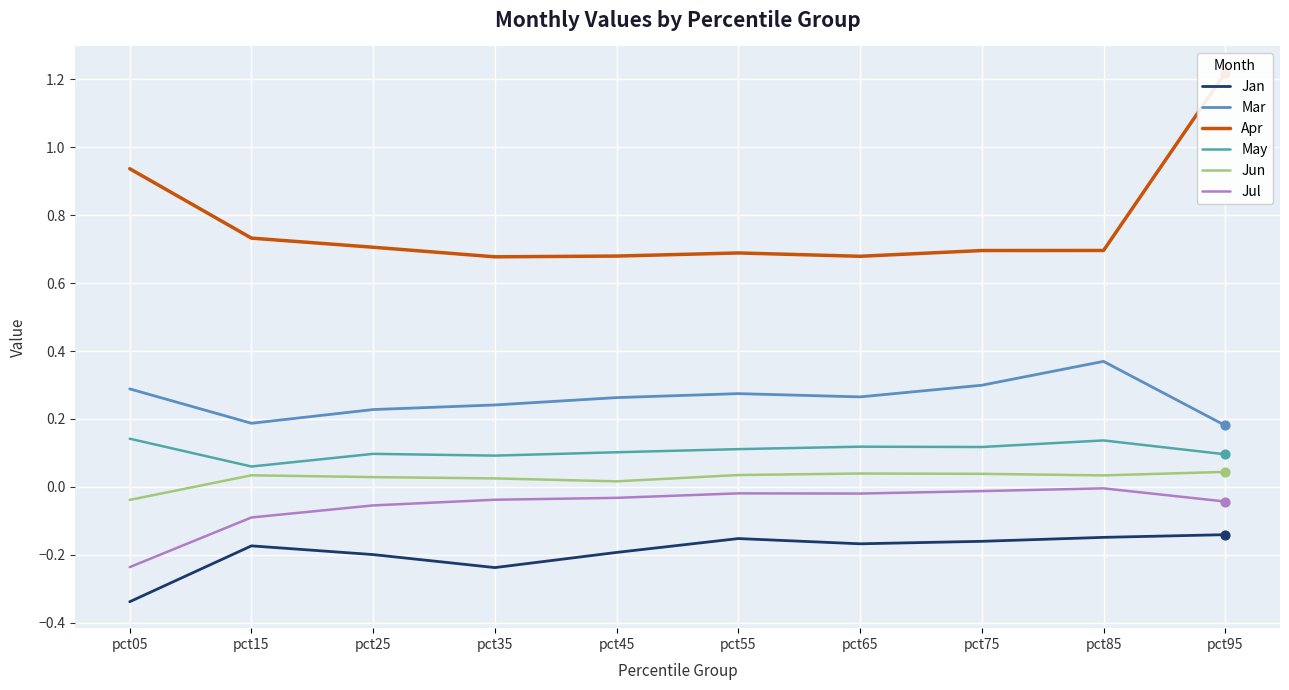

Which series reaches the minimum Y coordinate?

Jan